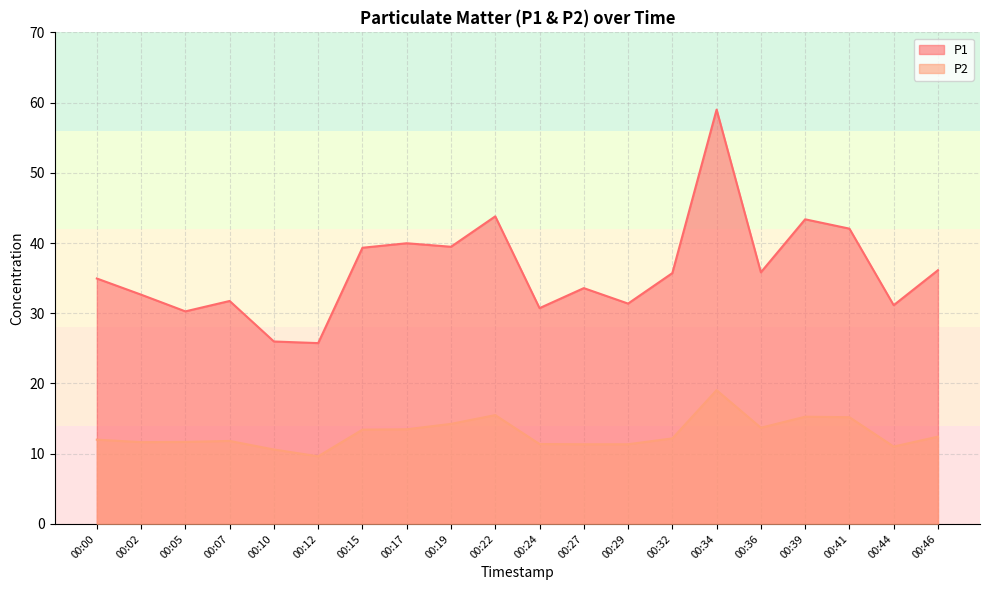

True or false: P1 and P2 intersect in this chart.

False